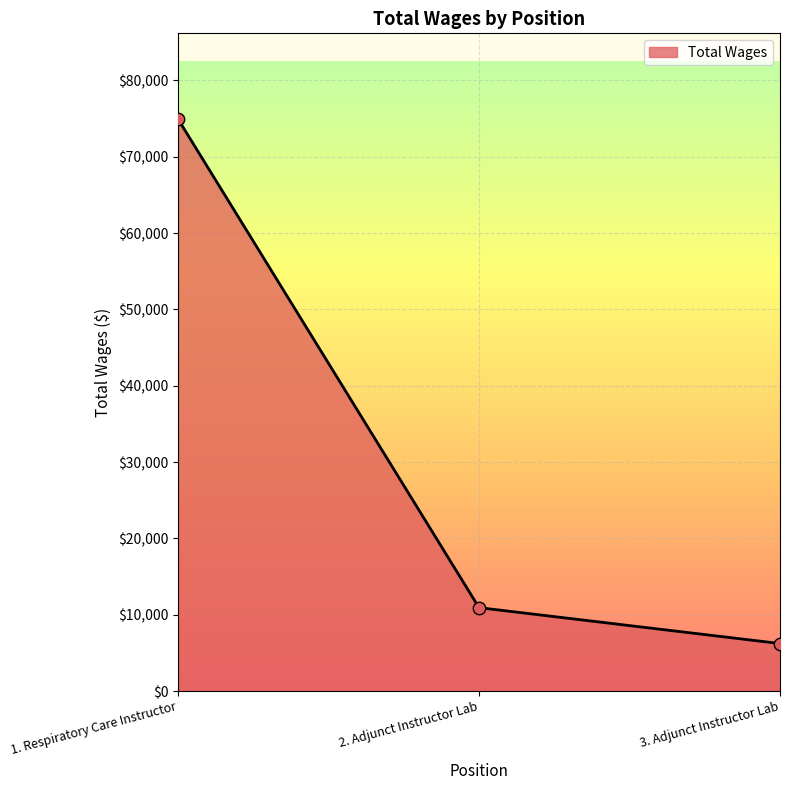

Which has a higher value, 2. Adjunct Instructor Lab or 3. Adjunct Instructor Lab?

2. Adjunct Instructor Lab